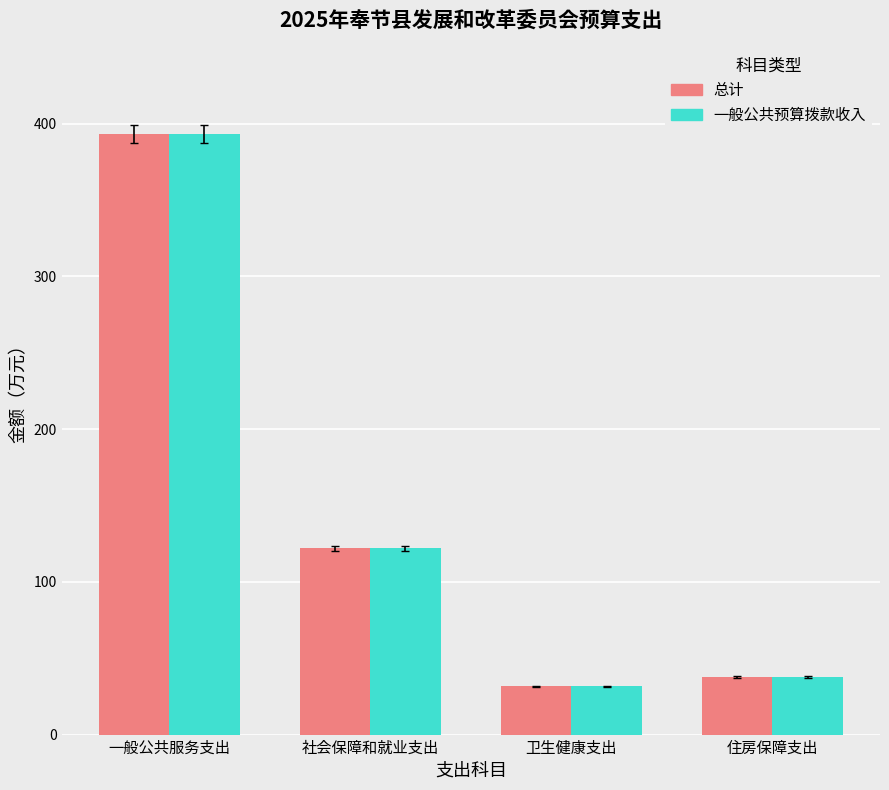

What value does the 一般公共预算拨款收入 series have at 住房保障支出?

37.7